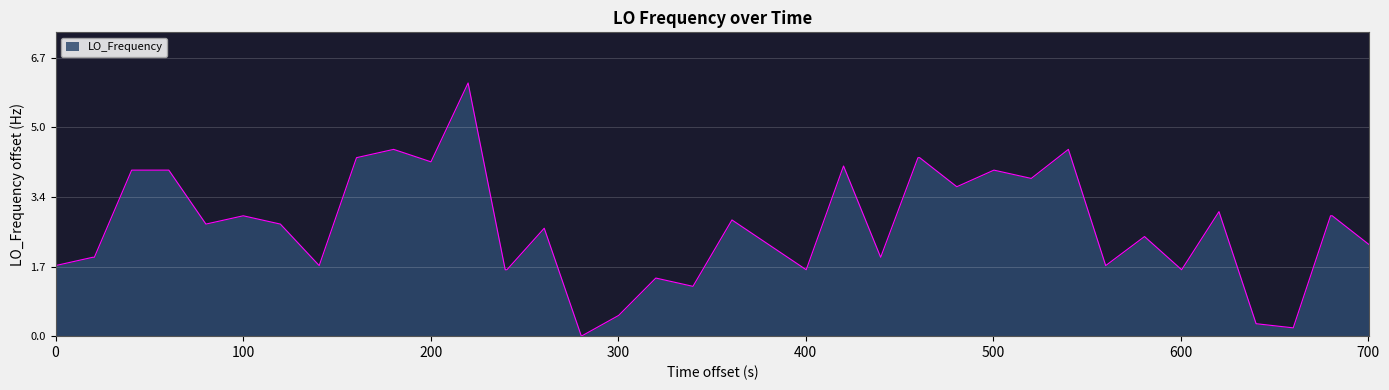

What is the difference between the maximum and minimum values?

6.1